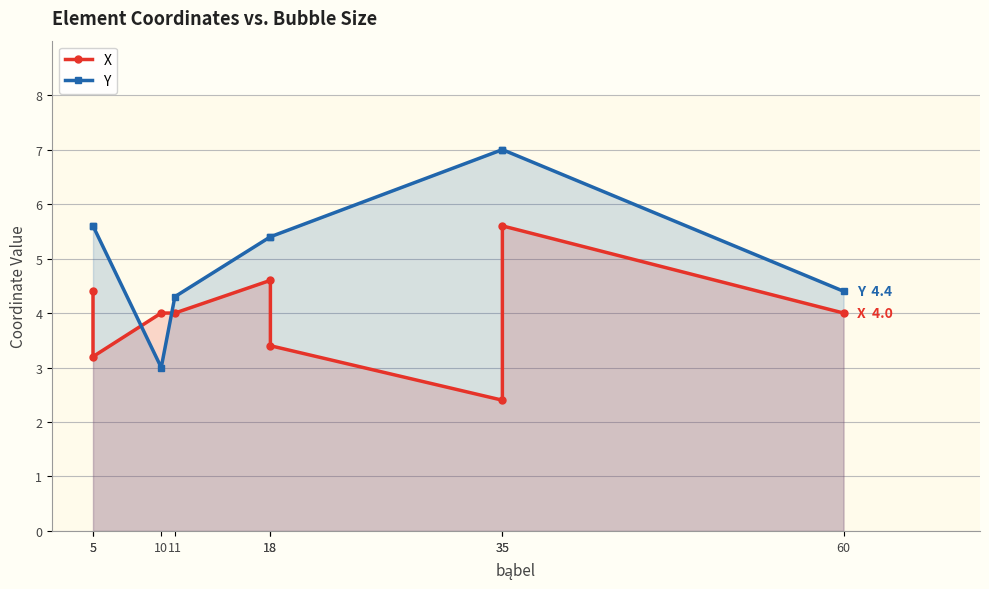

The value of Y at 18 is 8.6. True or false?

False